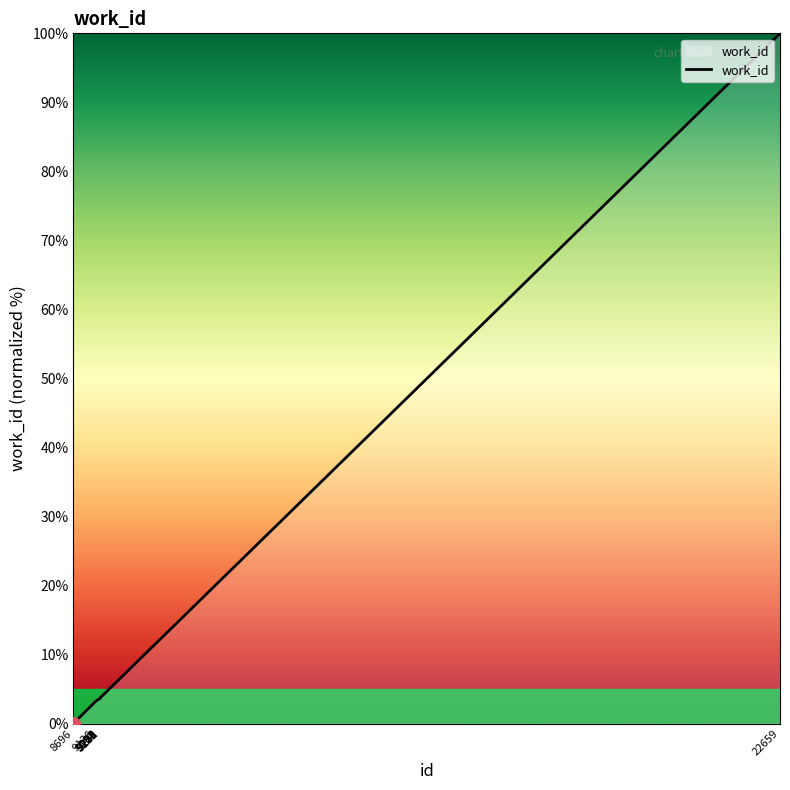

What is the greatest value displayed?

100.0